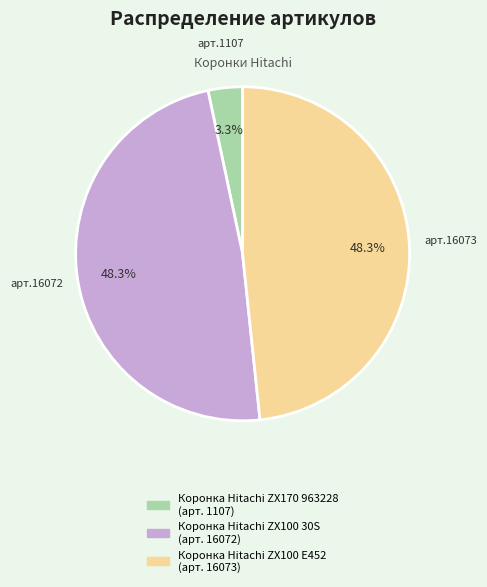

Which category has the smallest portion of the pie?

Коронка Hitachi ZX170 963228